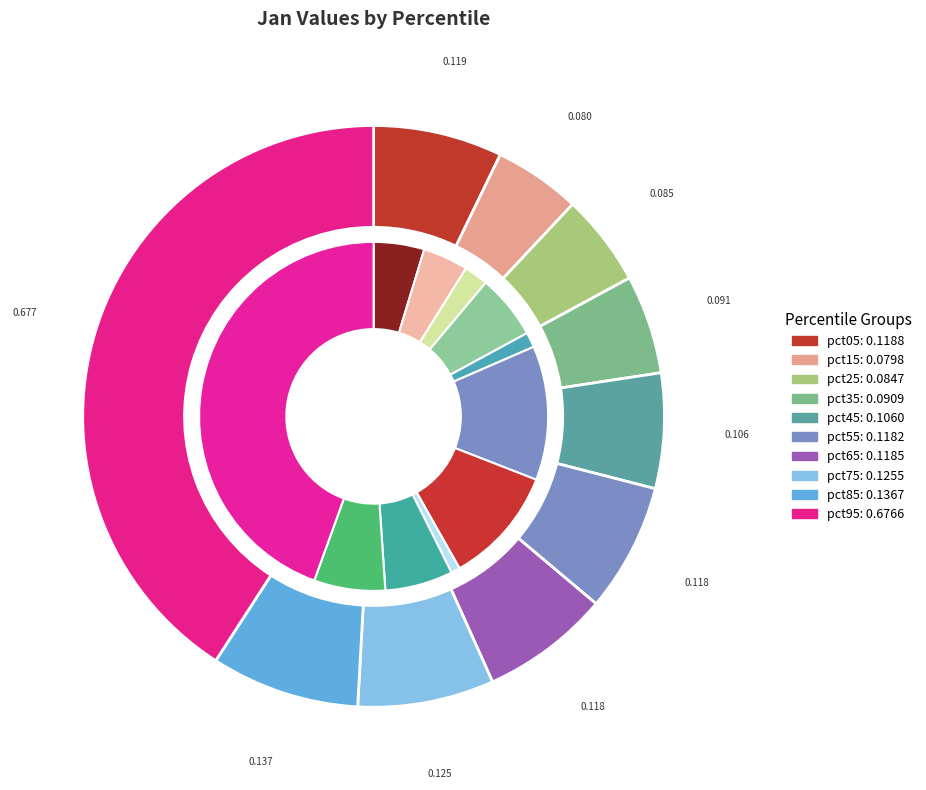

To the nearest percent, what is the average slice percentage?

10%